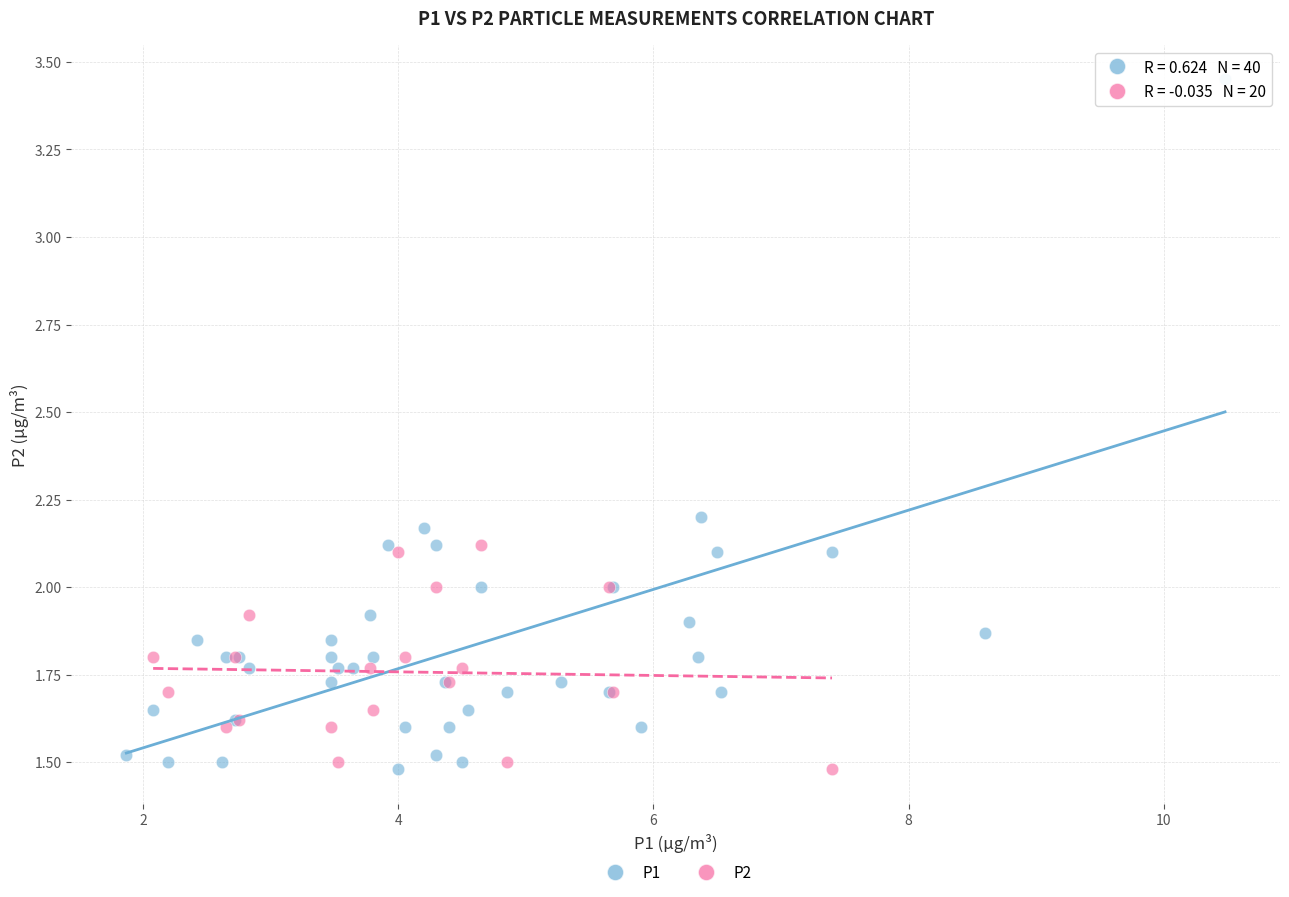

Which series has the largest Y range (max minus min)?

P1